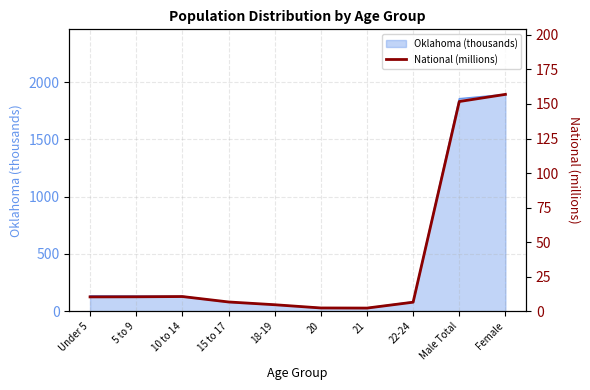

Rank the categories by value from highest to lowest.

Female, Male Total, 10 to 14, 5 to 9, Under 5, 15 to 17, 22-24, 18-19, 20, 21